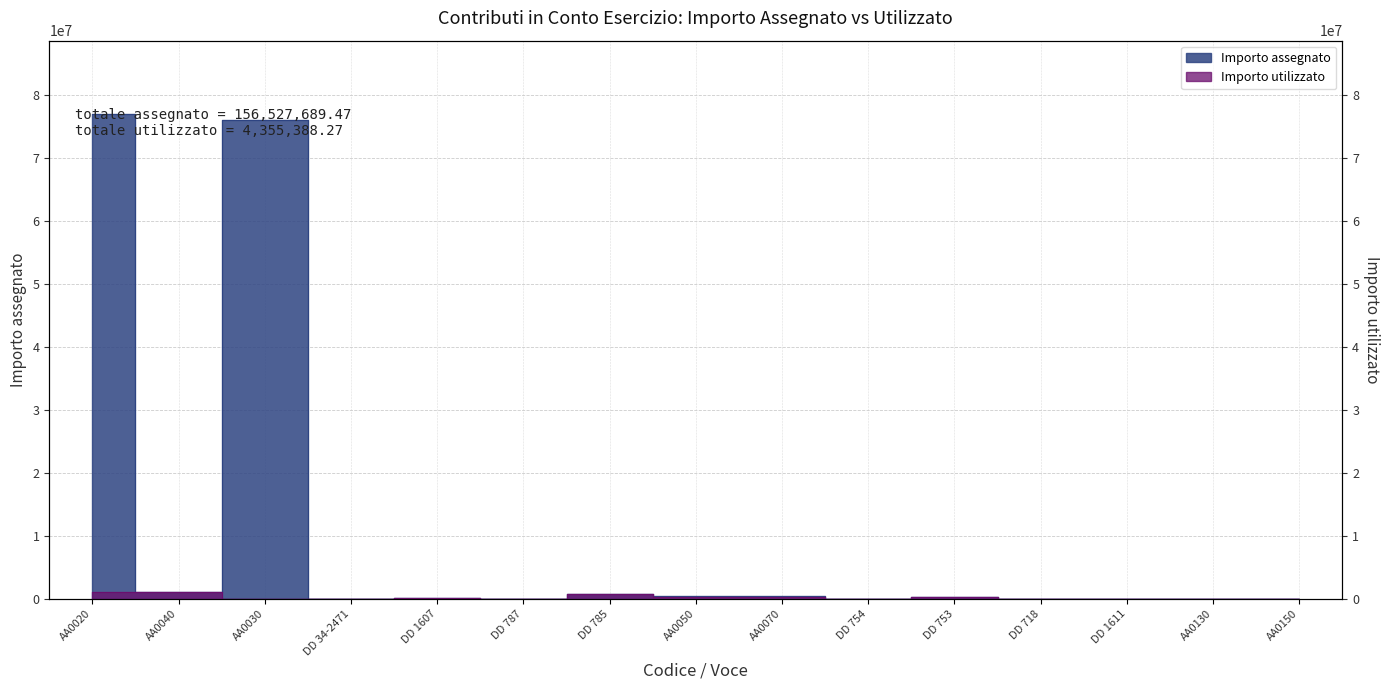

Reading left to right, extract all data points from this chart.

Importo assegnato: 77104698.0	1051484.1	76053213.8	15000.0	138211.3	17750.6	880522.2	423136.5	420536.5	2790.0	364698.3	20224.5	32823.6	2600.0	0.0
Importo utilizzato: 1051484.1	1051484.1	0.0	15000.0	138211.3	17750.6	880522.2	400312.0	400312.0	2790.0	364698.3	0.0	32823.6	0.0	0.0